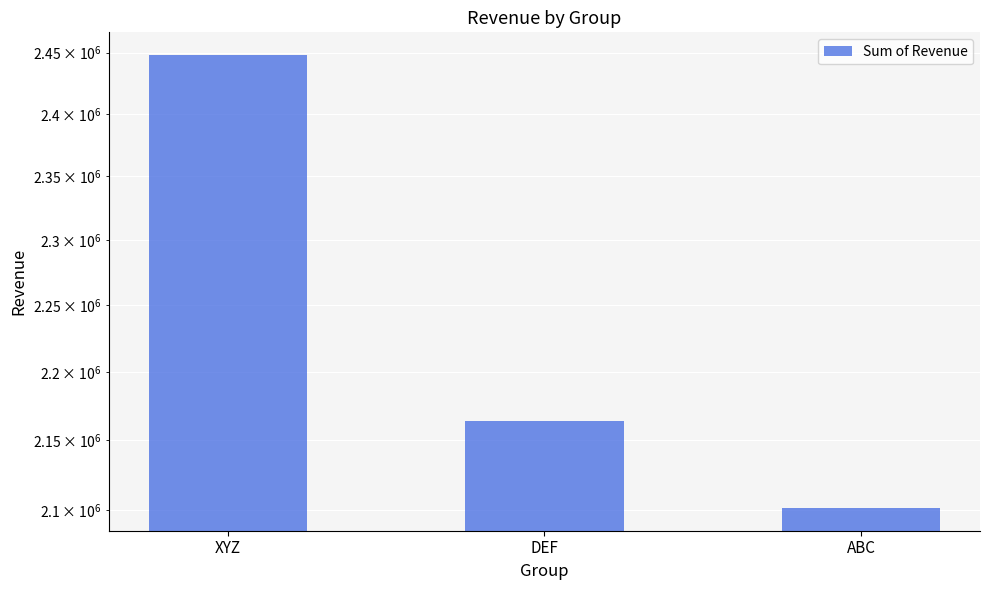

Reading left to right, list all the values displayed in this chart.

XYZ=2448128	DEF=2163714	ABC=2101370